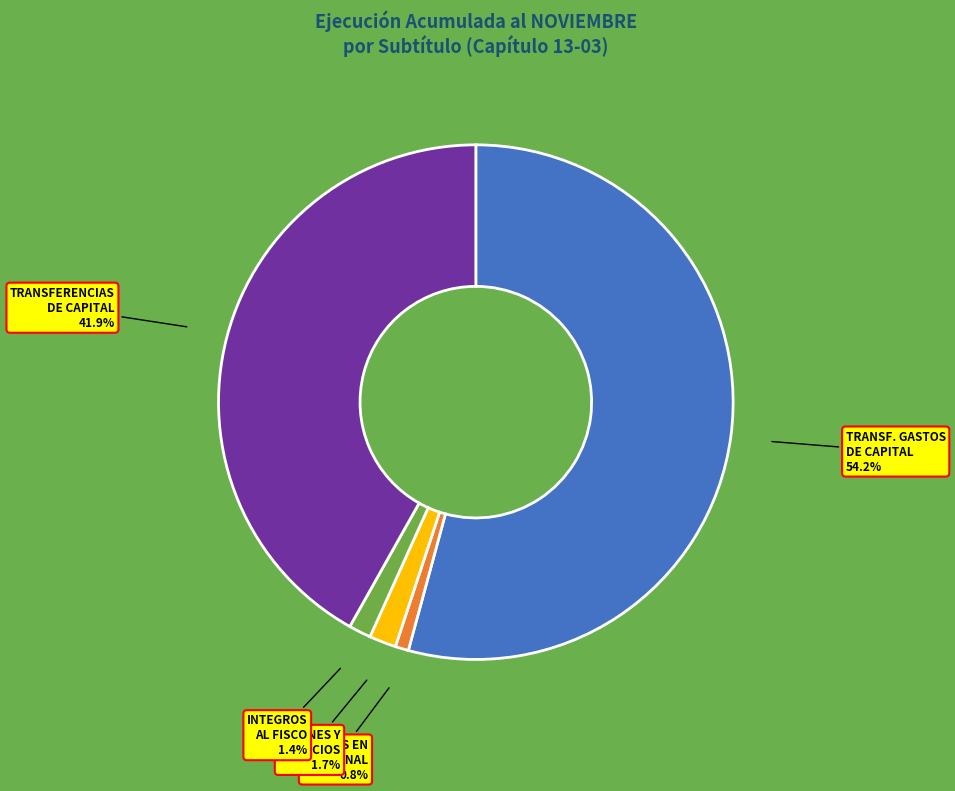

Is there a majority slice in this chart?

Yes